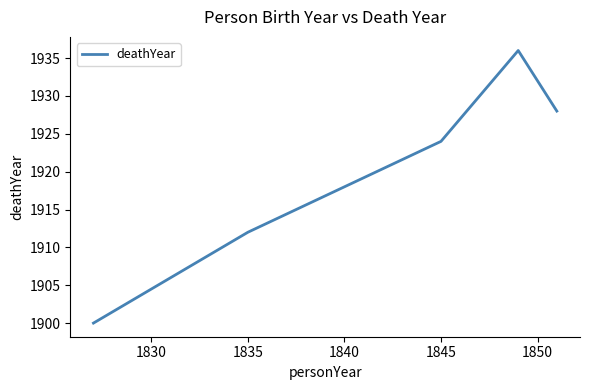

How many lines are shown in the chart?

1